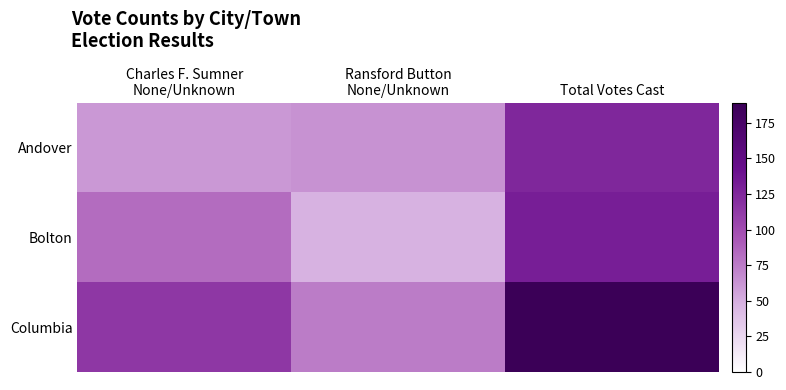

Reading left to right, what are all the values shown in this chart?

Andover: Charles F. Sumner
None/Unknown=61	Ransford Button
None/Unknown=64	Total Votes Cast=125
Bolton: Charles F. Sumner
None/Unknown=83	Ransford Button
None/Unknown=48	Total Votes Cast=131
Columbia: Charles F. Sumner
None/Unknown=114	Ransford Button
None/Unknown=75	Total Votes Cast=189